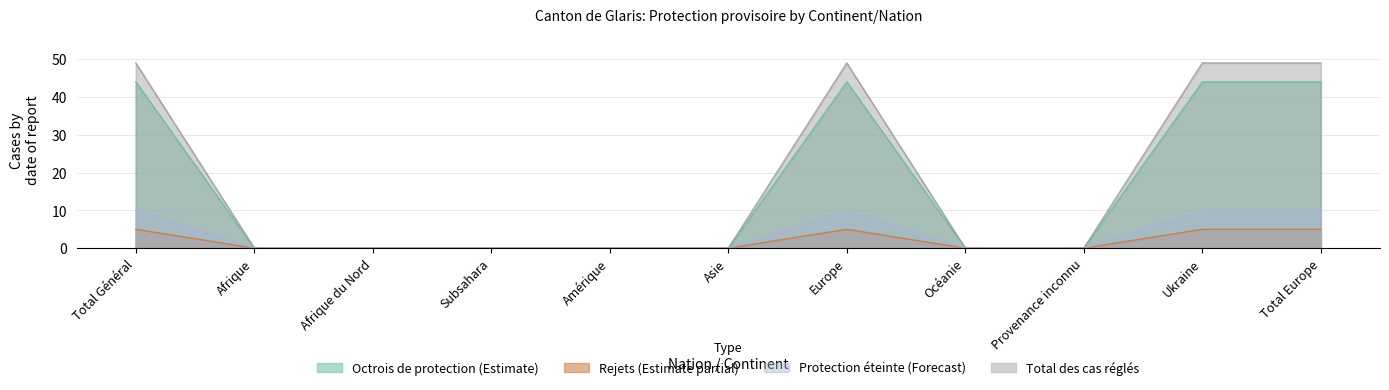

At which category is the sum across all series the highest?

Total Général